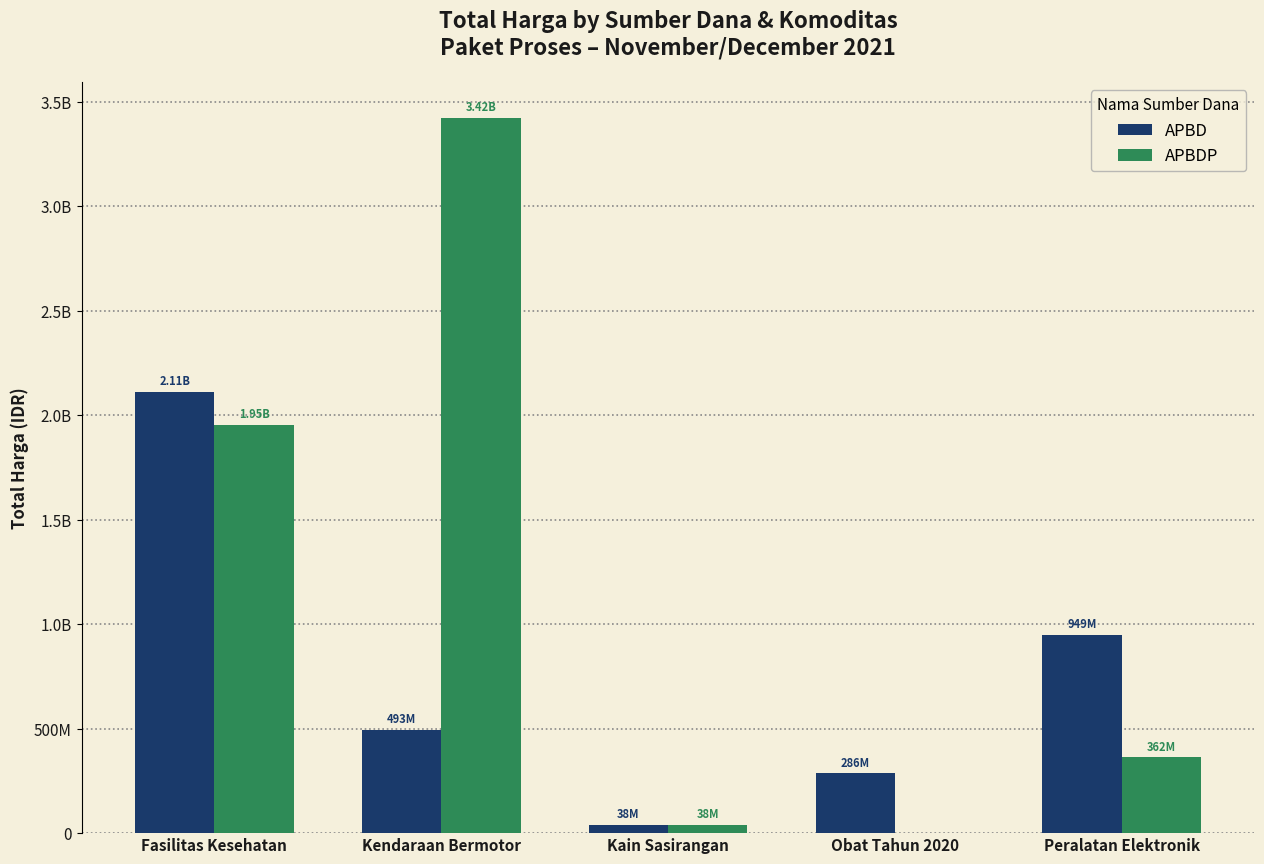

The APBD series shows 493000000 at Kendaraan Bermotor. True or false?

True